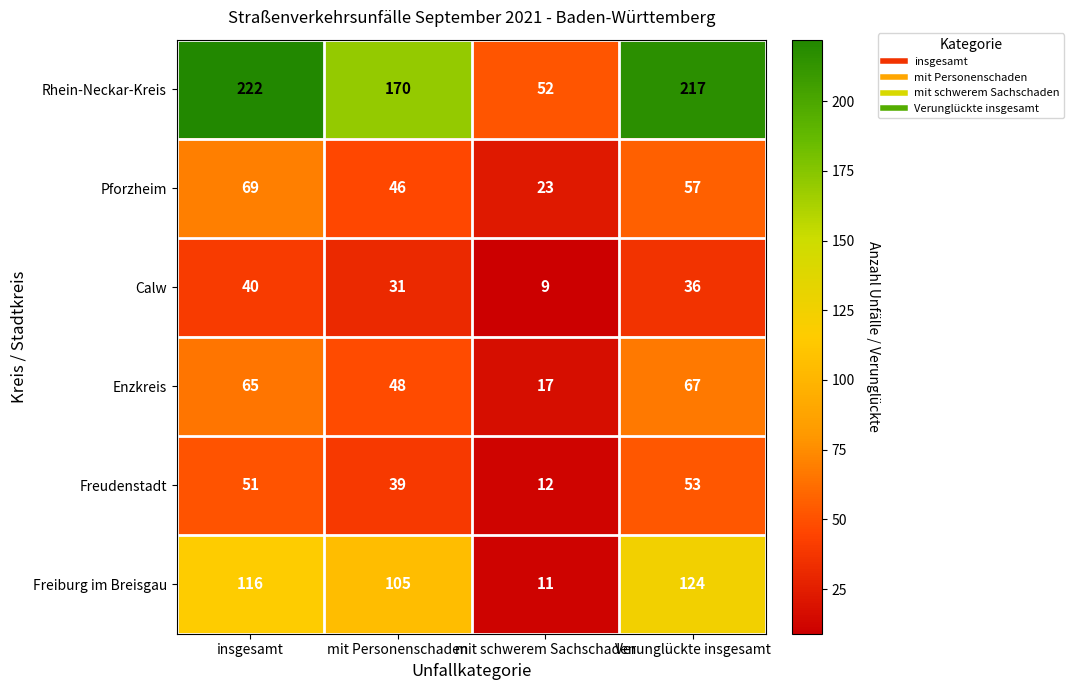

At which category does the chart reach its minimum across all series?

mit schwerem Sachschaden